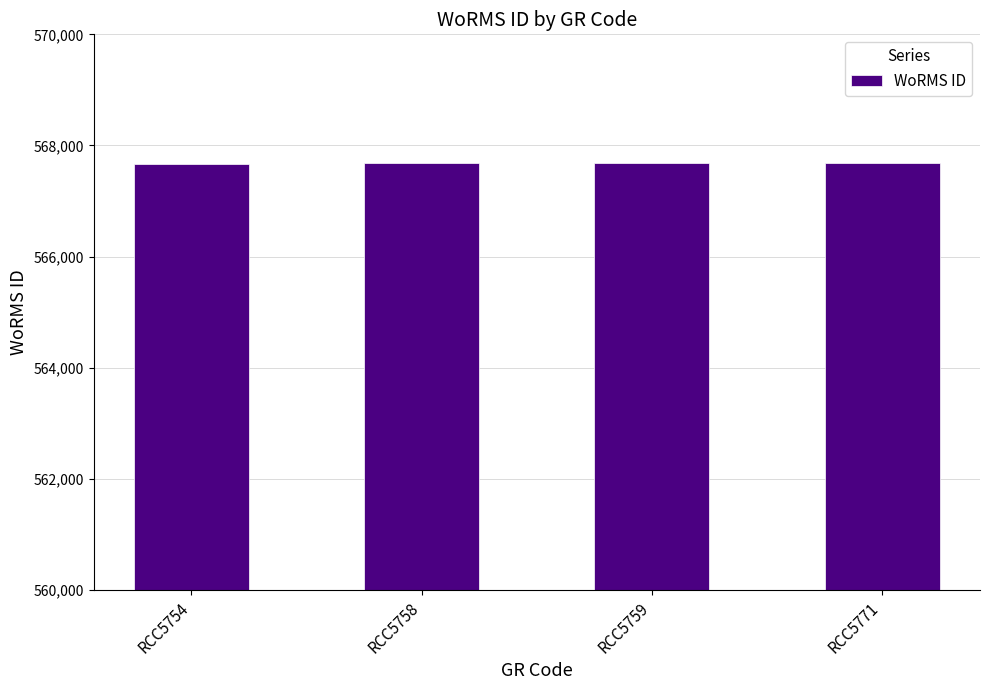

What is the minimum value shown in the chart?

567669